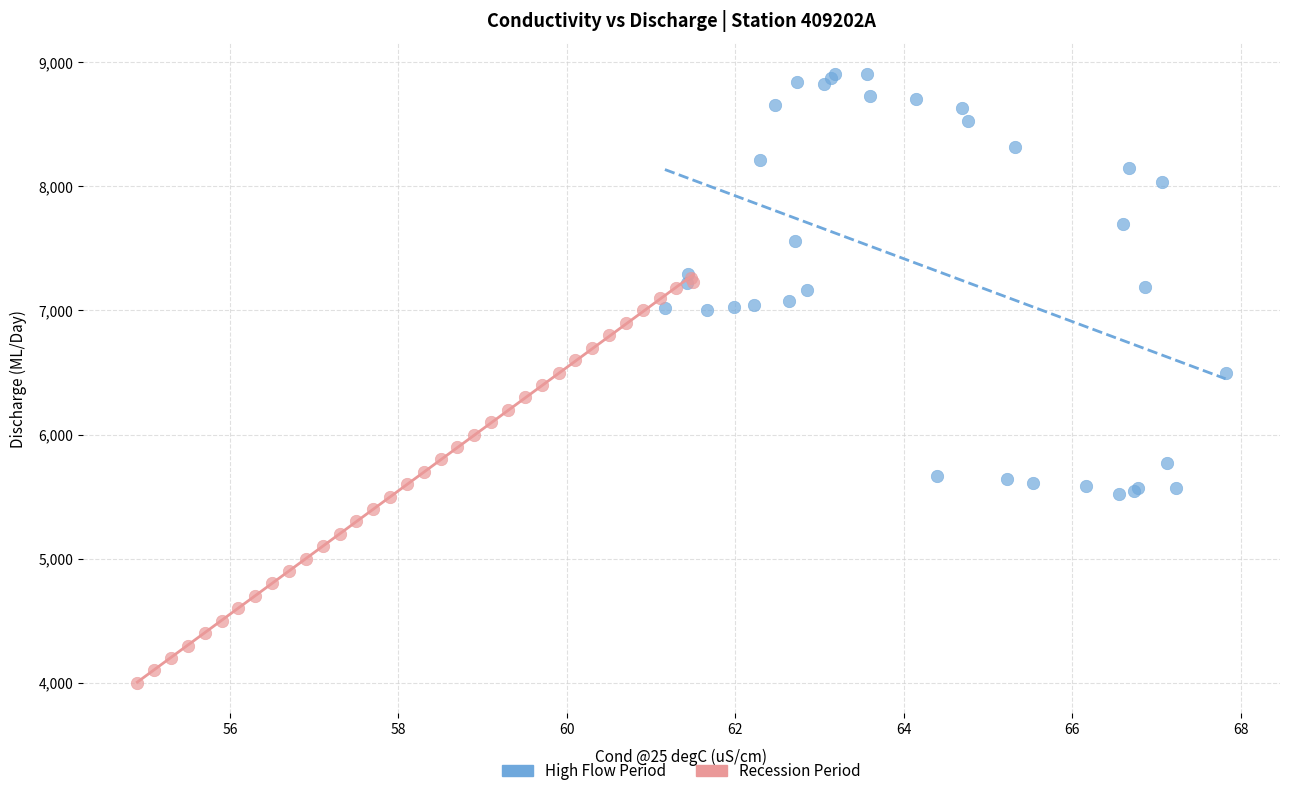

What are all the series names shown in the legend?

High Flow Period, Recession Period